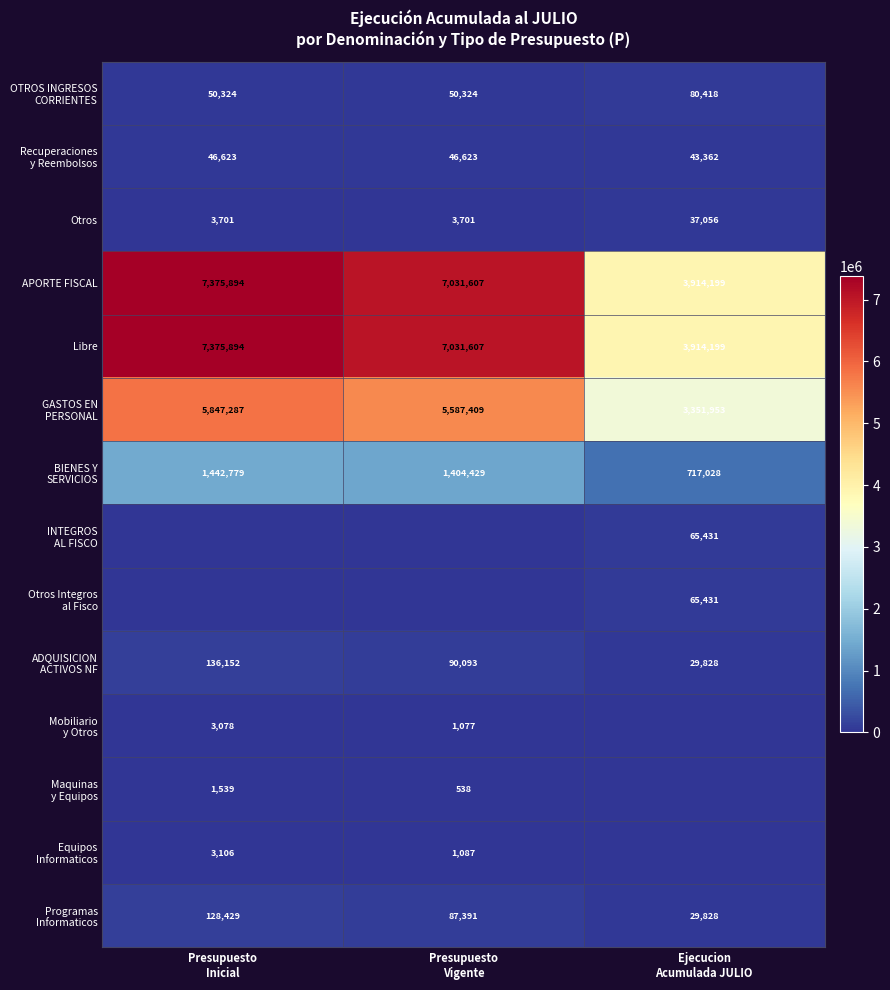

What is the lowest value of the APORTE FISCAL series?

3914199